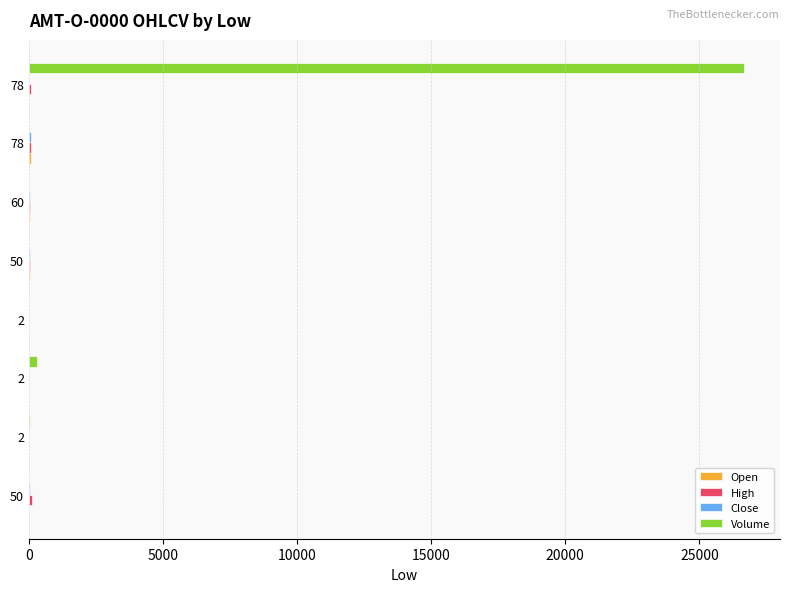

What is the value of the Volume bar at the 2nd from the left?

28